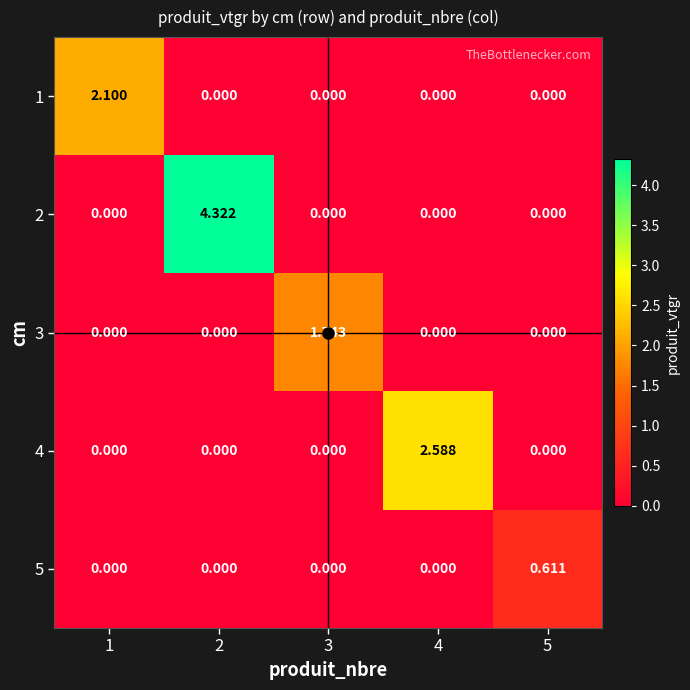

How many values in 2 are above zero?

1